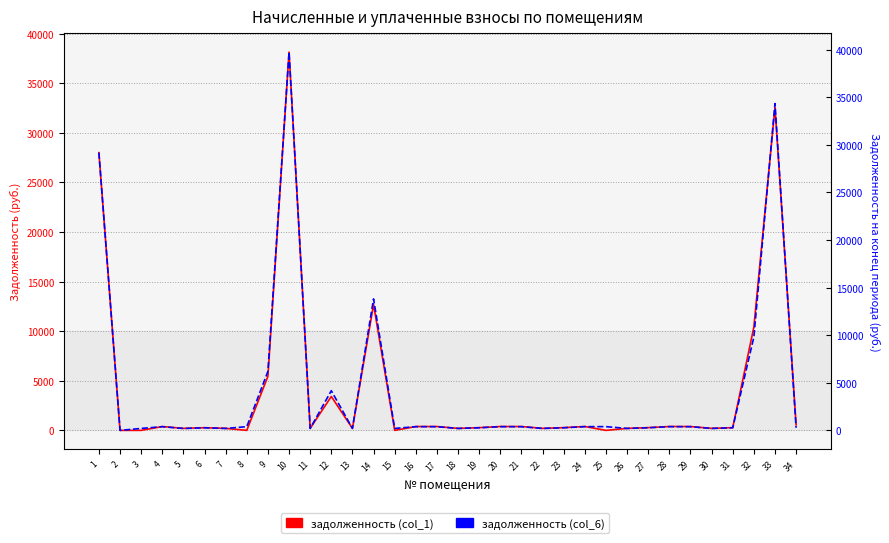

What is the difference between the задолженность (col_6) values at 29 and 10?

39361.7